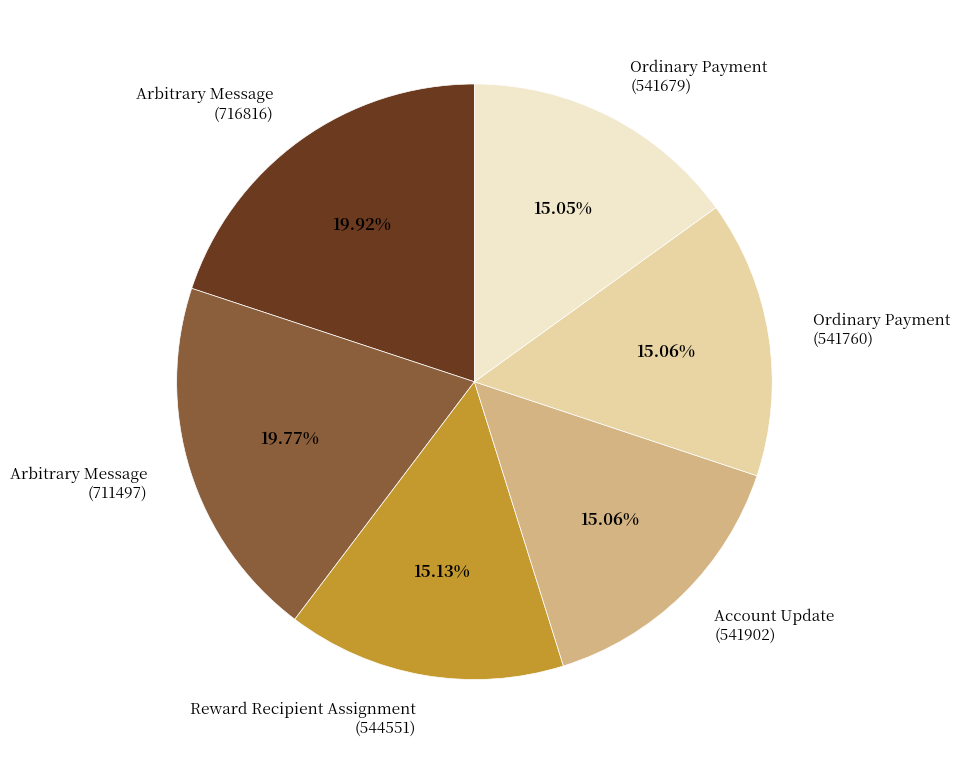

Does Ordinary Payment (541760) account for over 50% of the chart?

No